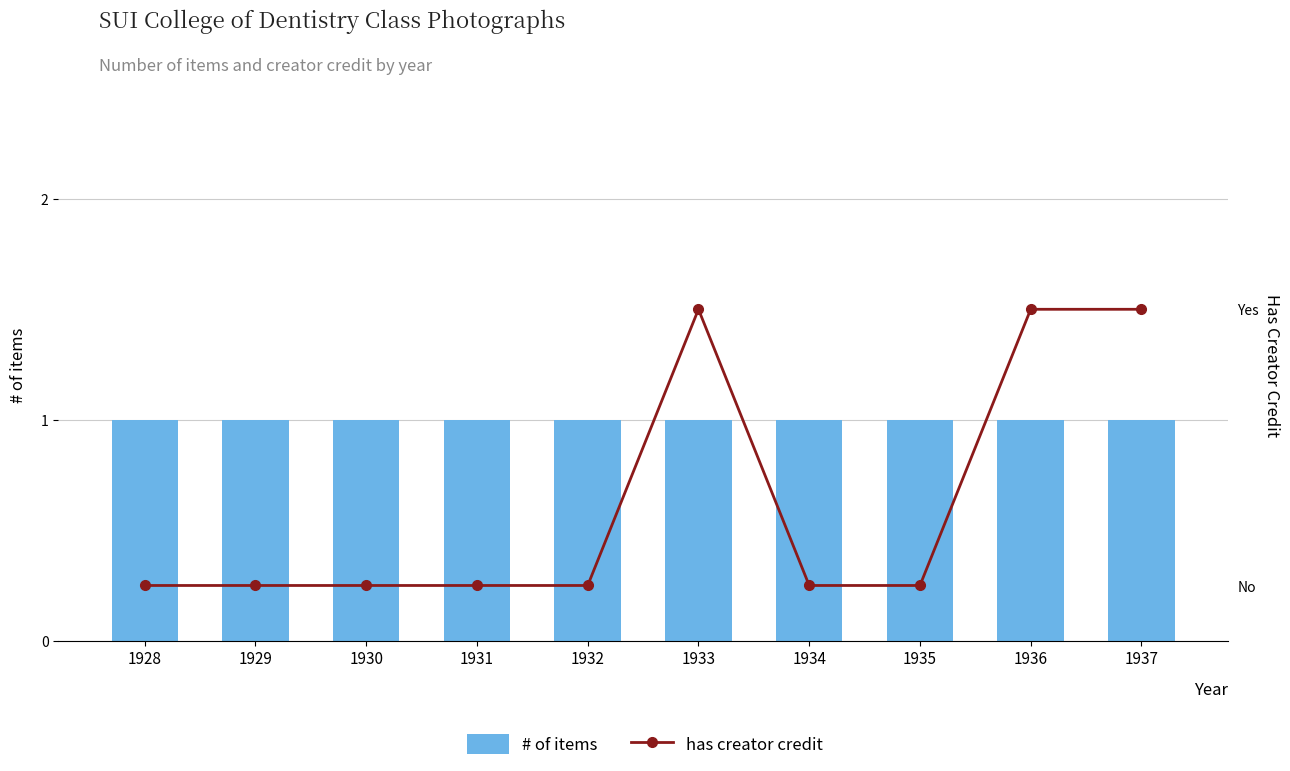

How many data points in has creator credit are above 0?

3